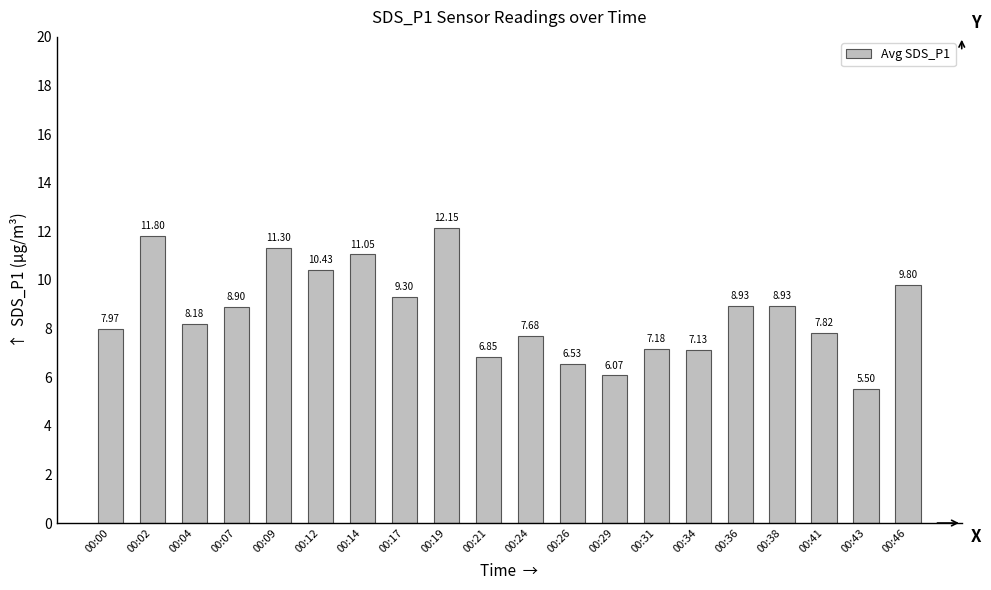

Which label corresponds to the largest value in the chart?

00:19